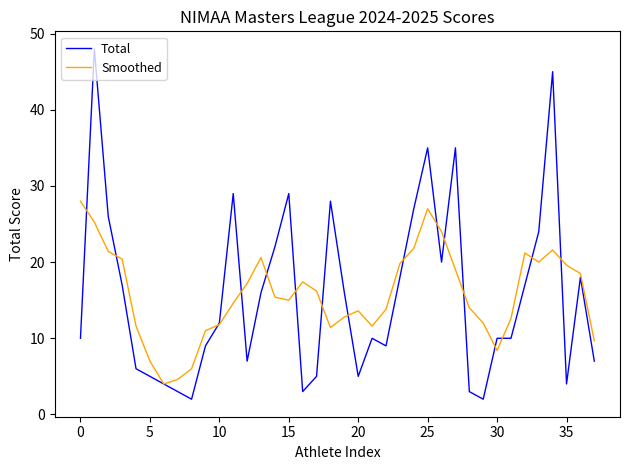

Which series has the widest spread of values?

Total